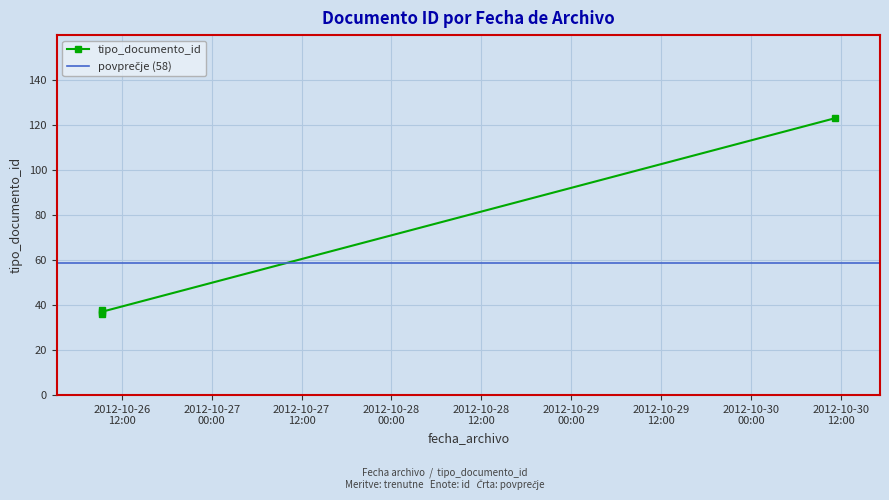

List the labels in order of value, largest first.

2012-10-30 11:13:53, 2012-10-26 09:18:35, 2012-10-26 09:18:35, 2012-10-26 09:18:35